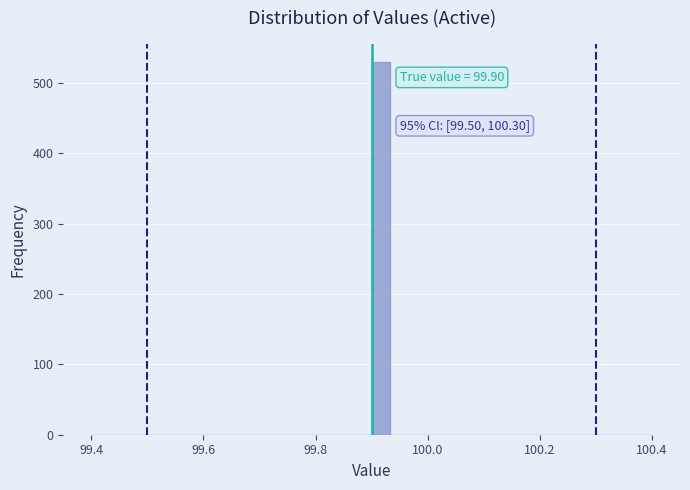

Around what value on the x-axis is the tallest bar? Give the approximate position of its centre, as read against the axis.

99.92